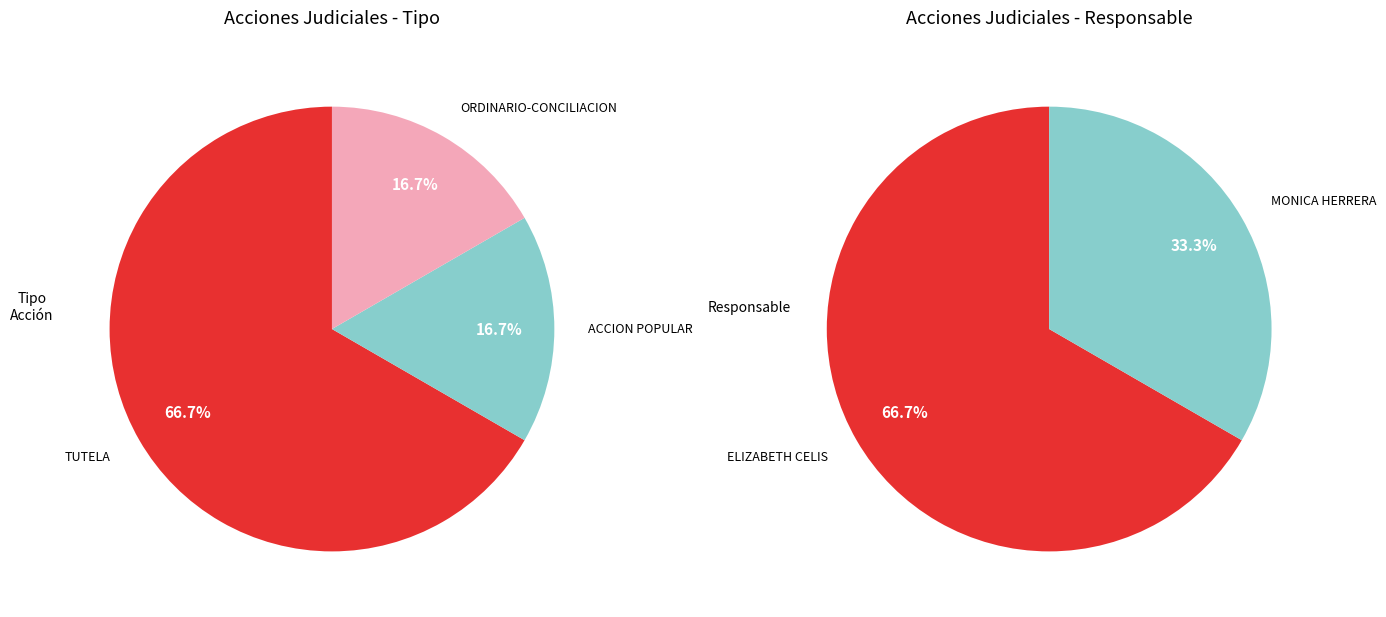

The TUTELA slice represents 67% of the pie. True or false?

True